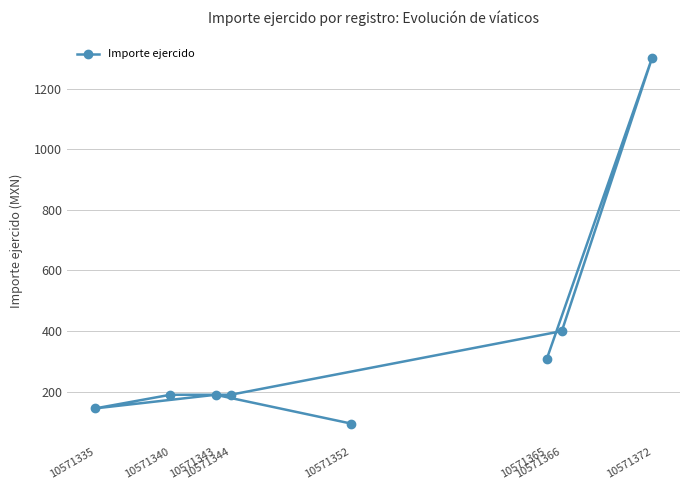

What is the value of the 1st point from the left?

145